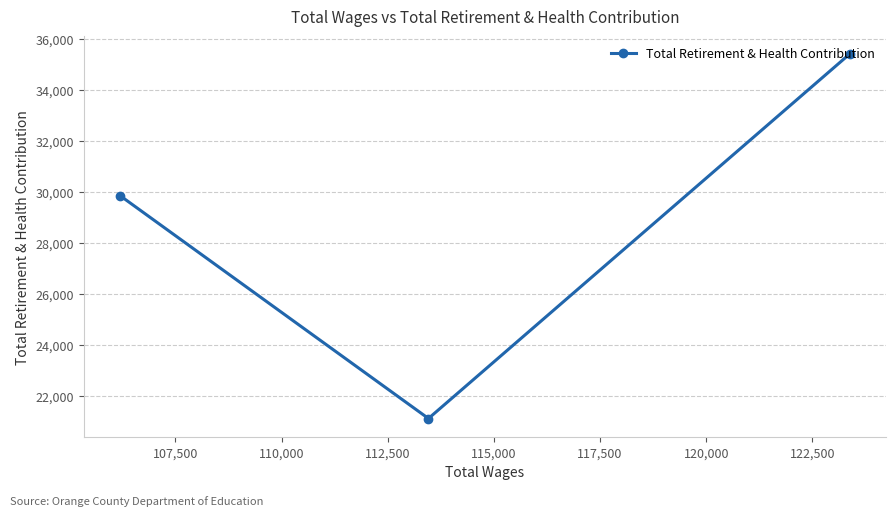

What is the smallest value displayed?

21099